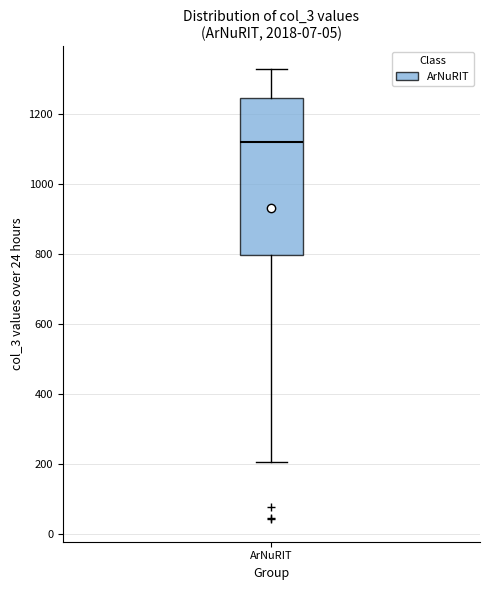

Transcribe this box plot: give where the median line is, the range the box spans, and where the two whiskers end, as read against the y-axis. The values are not printed on the chart, so give them approximately, as read against the axis.

median 1120, box 800 to 1240, whiskers 200 to 1320